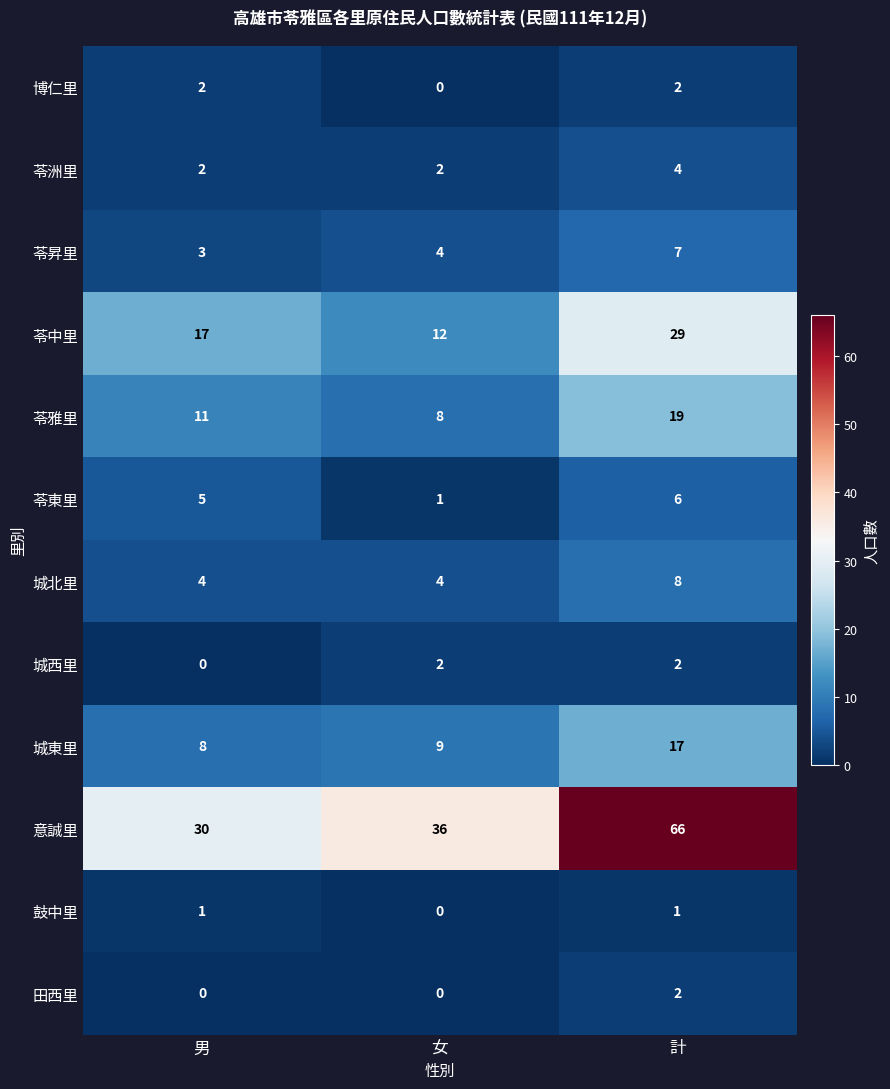

Which series has the largest total across all categories?

意誠里